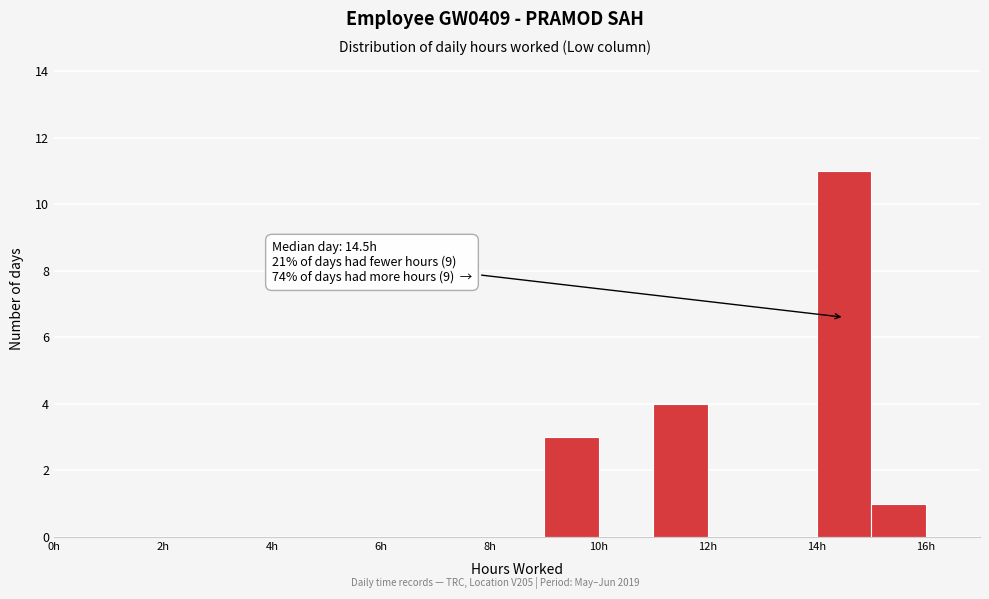

Over which range of the x-axis is the bar tallest?

14 to 15